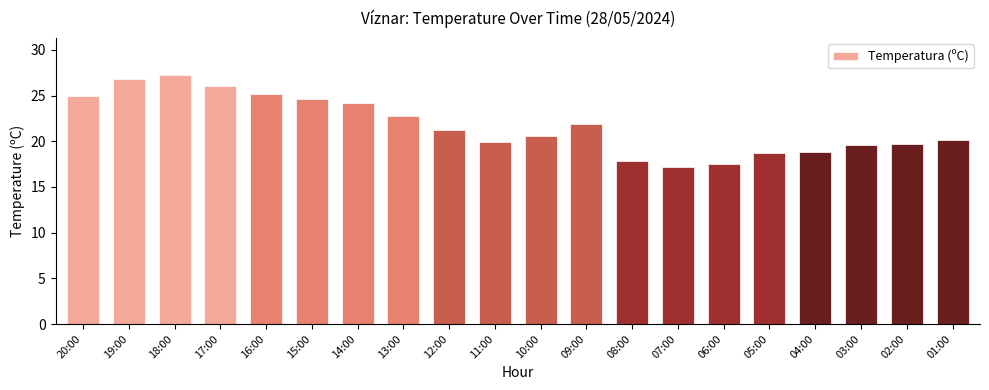

Between 11:00 and 10:00, which is larger?

10:00